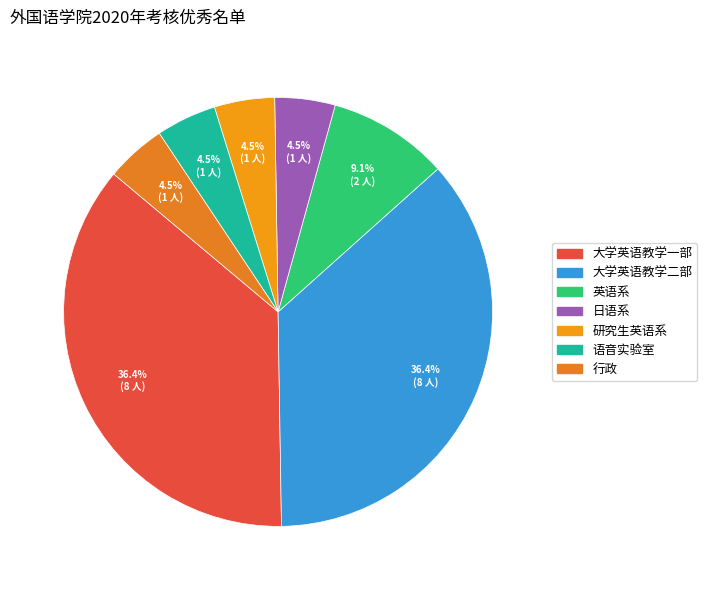

Is 研究生英语系 the majority of the pie?

No